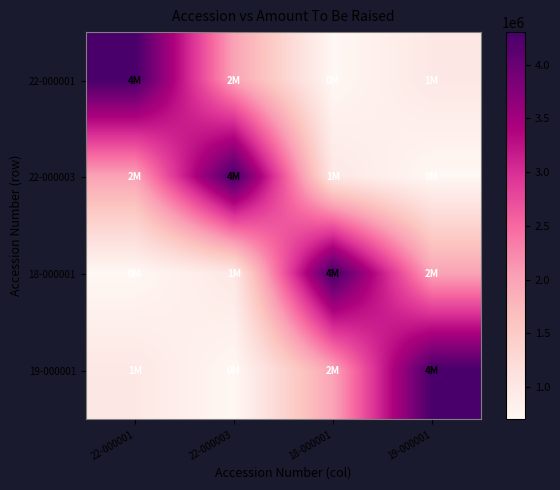

Reading left to right, list all the values displayed in this chart.

22-000001: 22-000001=4303213	22-000003=2000000	18-000001=700000	19-000001=1000000
22-000003: 22-000001=2000000	22-000003=4303213	18-000001=1000000	19-000001=700000
18-000001: 22-000001=700000	22-000003=1000000	18-000001=4303213	19-000001=2000000
19-000001: 22-000001=1000000	22-000003=700000	18-000001=2000000	19-000001=4303213